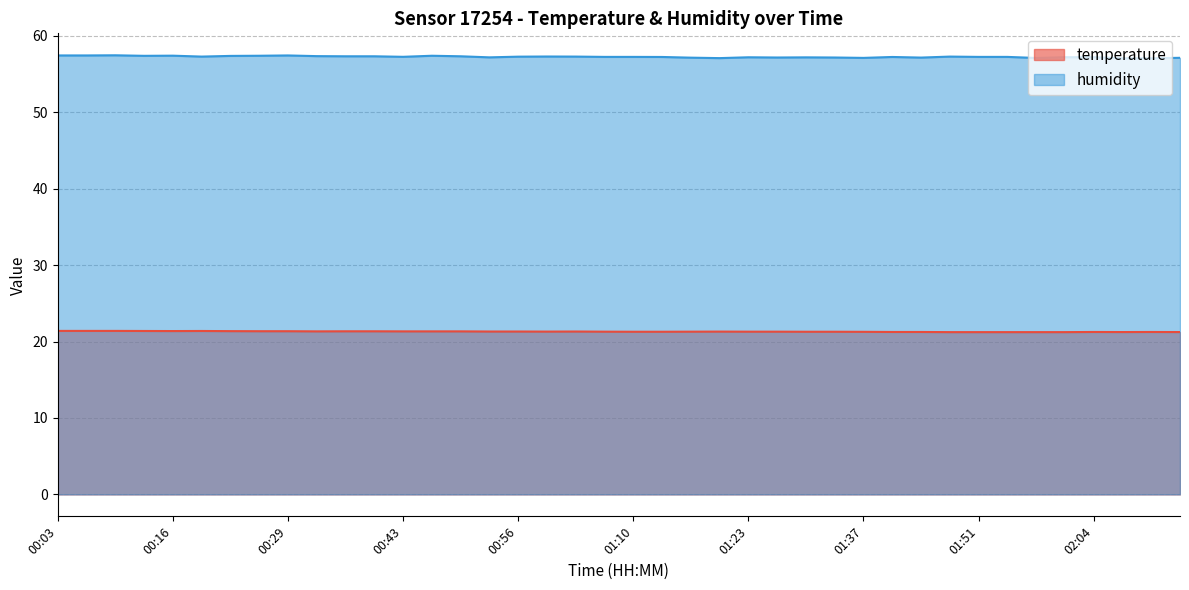

What is the total value across all series at 00:50?

78.7